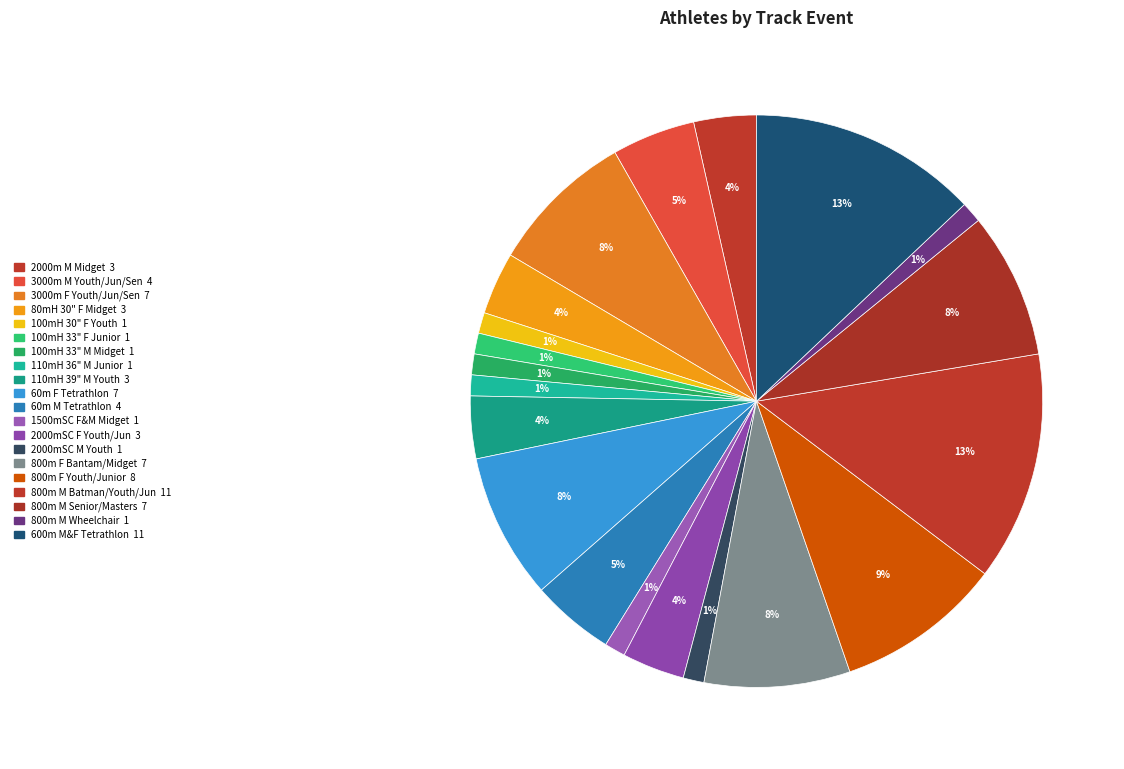

How many segments does this pie chart have?

20